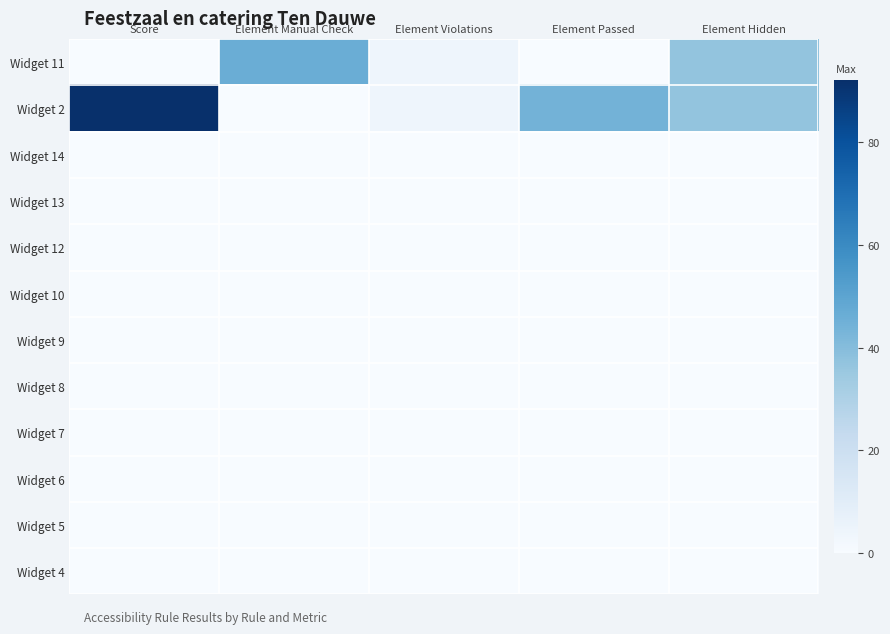

At Element Manual Check, list the series in order from largest to smallest.

Widget 11, Widget 2, Widget 14, Widget 13, Widget 12, Widget 10, Widget 9, Widget 8, Widget 7, Widget 6, Widget 5, Widget 4